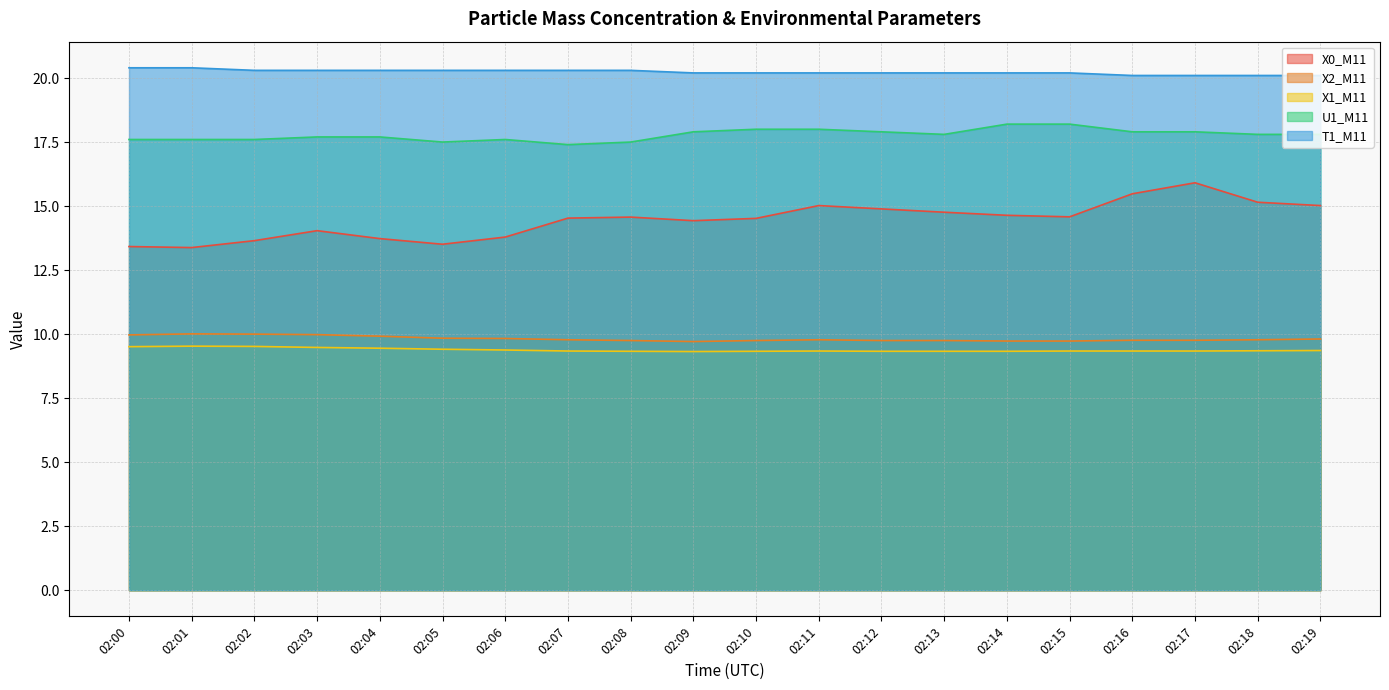

At 02:00, list the series in order from smallest to largest.

X1_M11, X2_M11, X0_M11, U1_M11, T1_M11